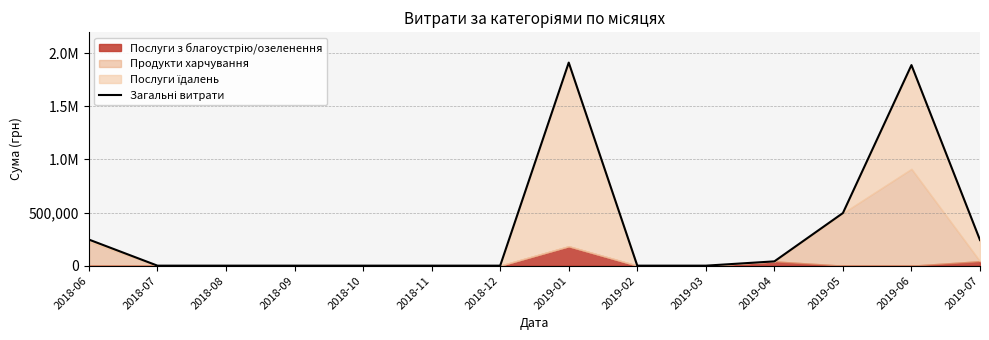

The value at 2018-08 is -1055568.9. True or false?

False